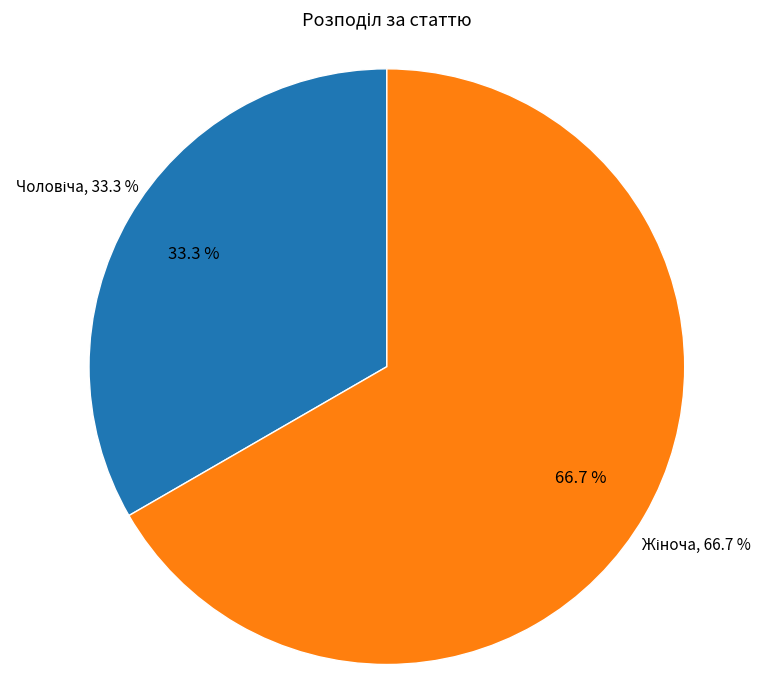

How much of the chart is everything except Чоловіча?

66.7%